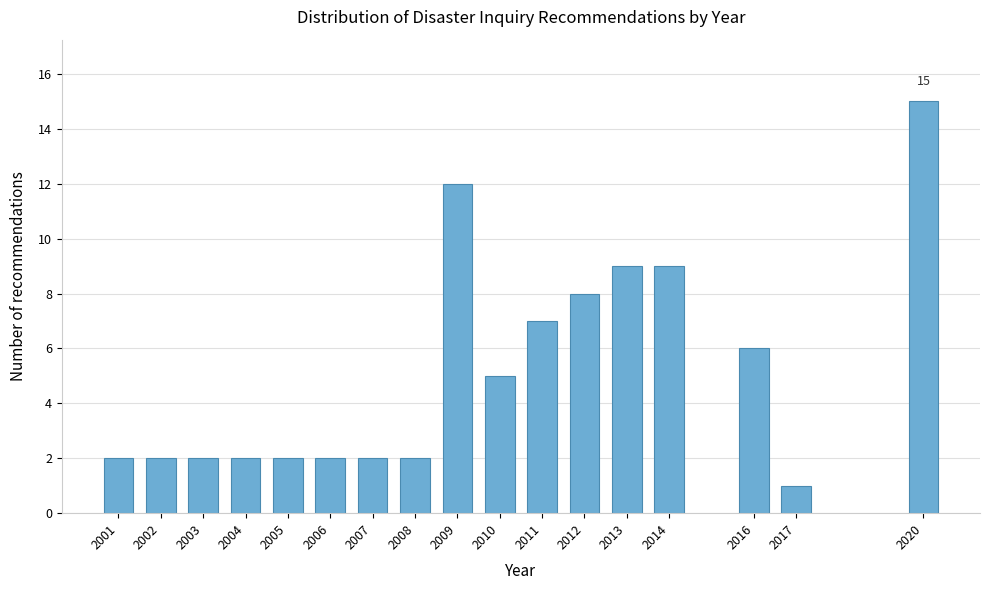

Reading left to right, transcribe all the data shown in this chart.

2001=2	2002=2	2003=2	2004=2	2005=2	2006=2	2007=2	2008=2	2009=12	2010=5	2011=7	2012=8	2013=9	2014=9	2016=6	2017=1	2020=15